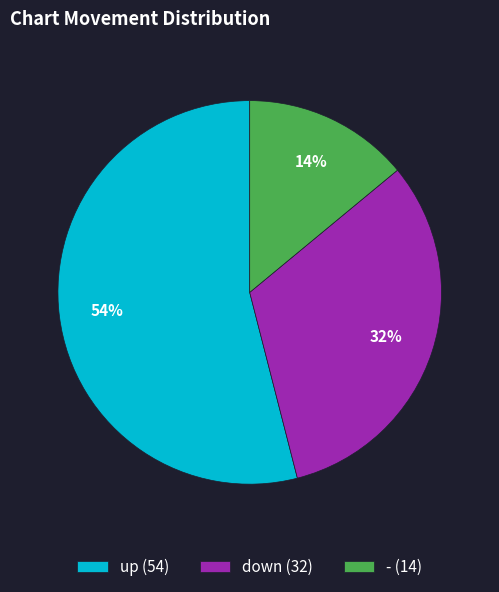

Count the number of slices in the pie.

3